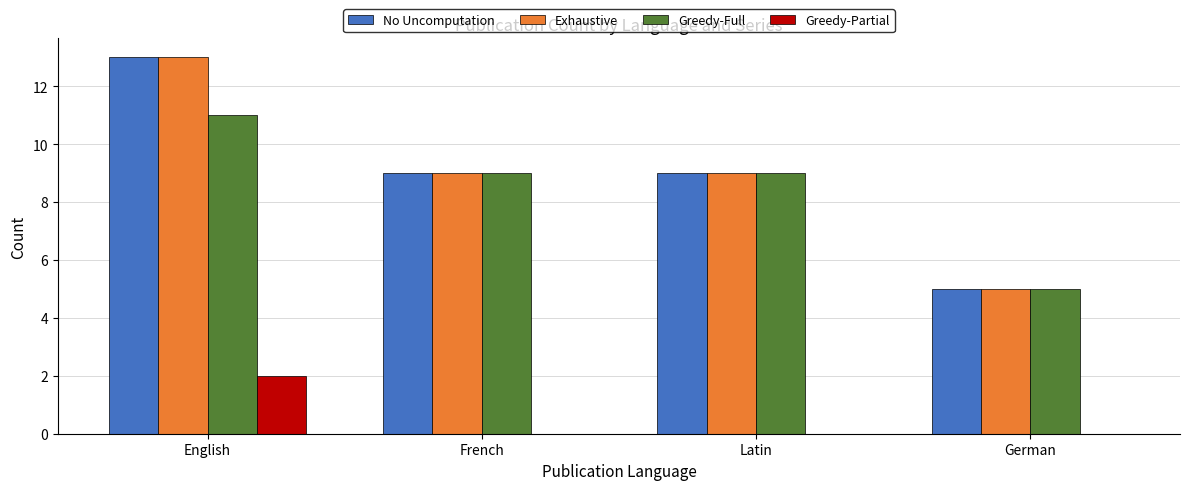

Is it true that No Uncomputation equals 20 at English?

False